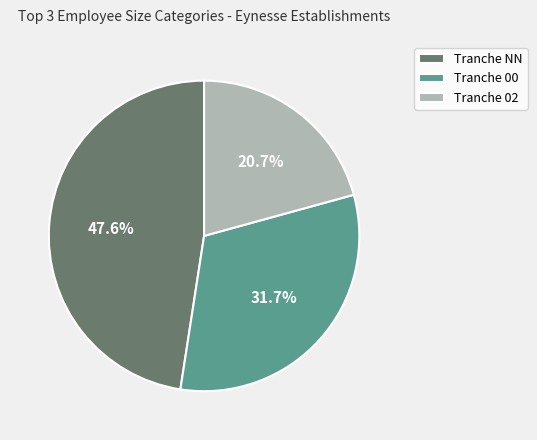

Does Tranche 02 account for over 50% of the chart?

No